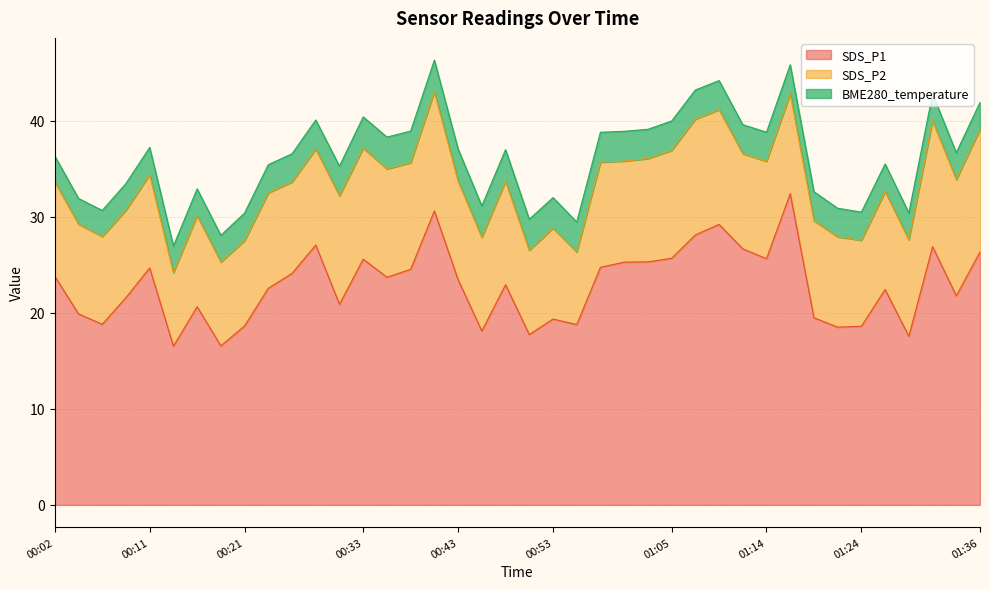

Where is the first local minimum for BME280_temperature?

00:04